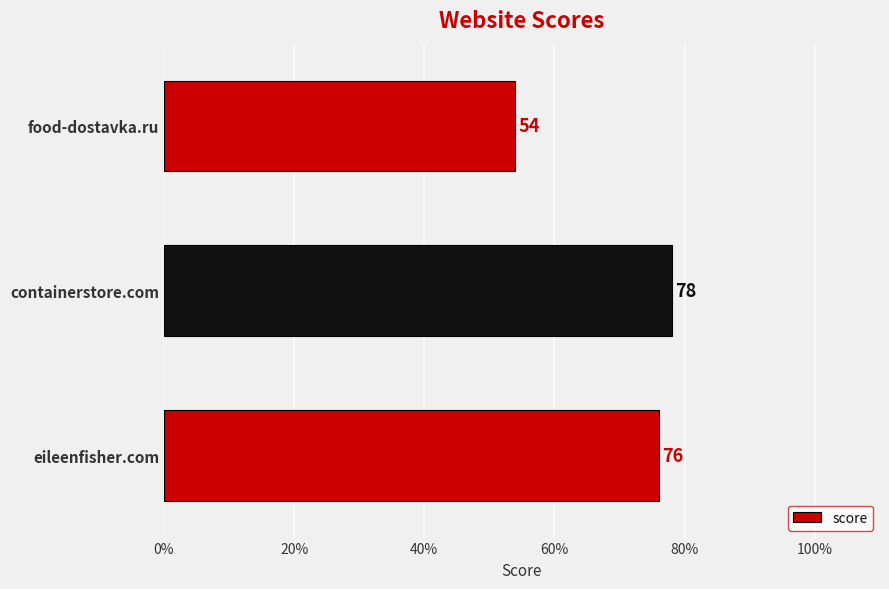

How many data points are less than 76?

1